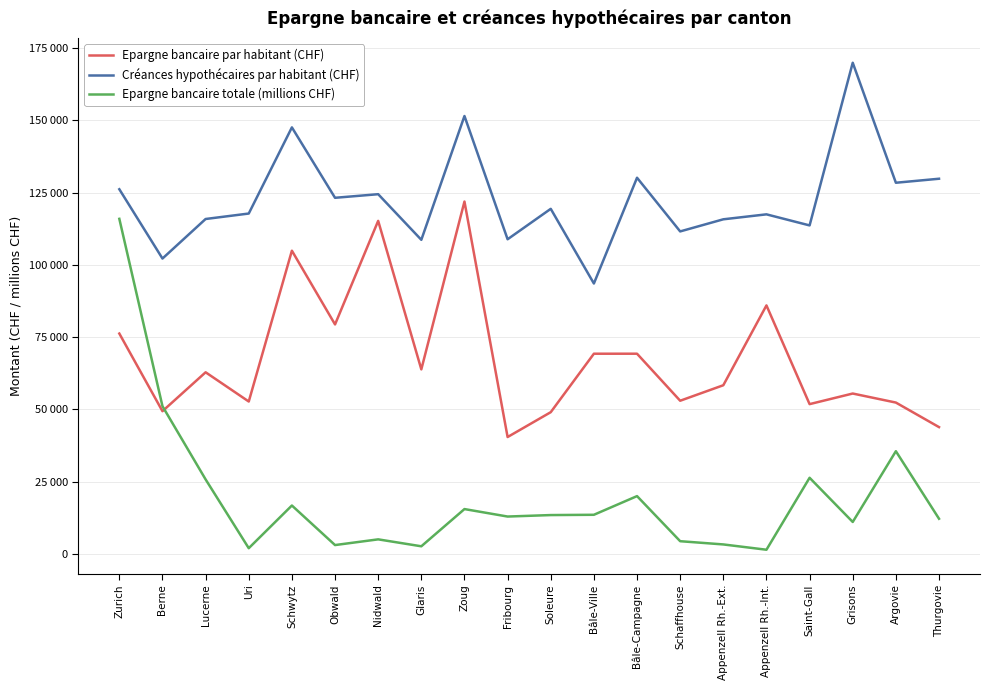

True or false: Créances hypothécaires par habitant (CHF) has more than 2 points higher than both neighbors.

True